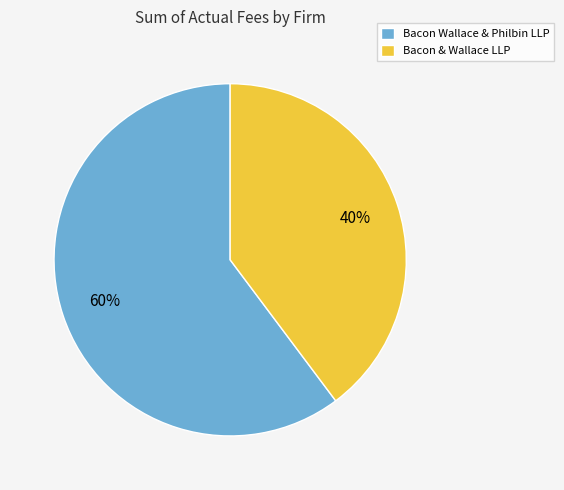

Which category accounts for the majority?

Bacon Wallace & Philbin LLP